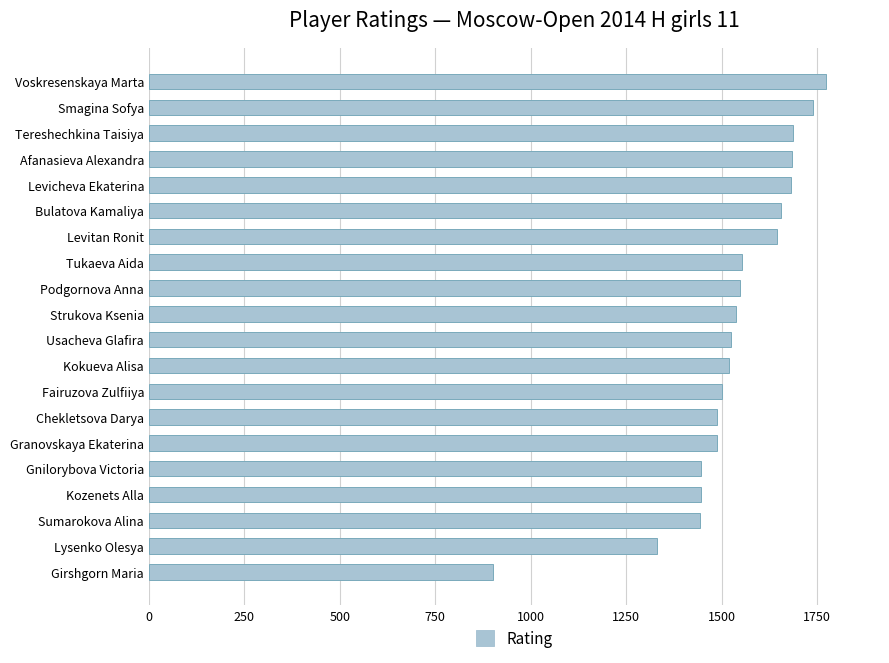

What is the sum of all values?

30591